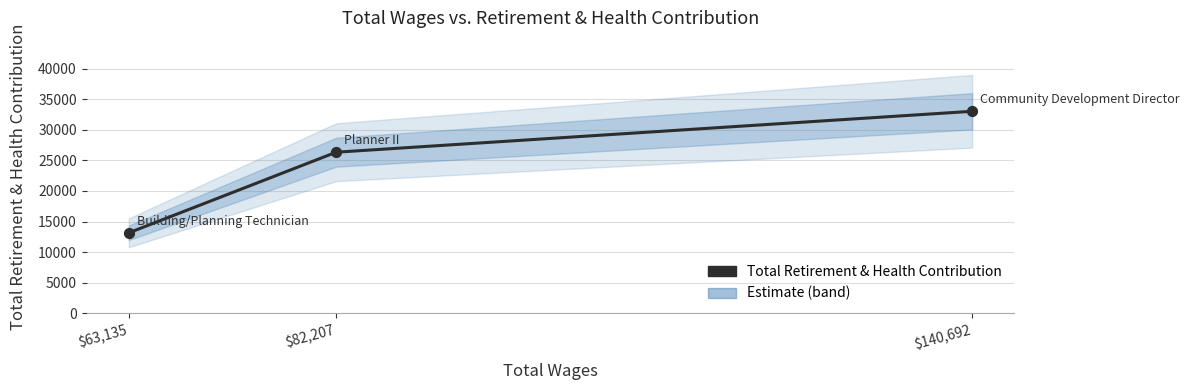

Approximately how many times larger is the value at $140,692 compared to $63,135?

2.5